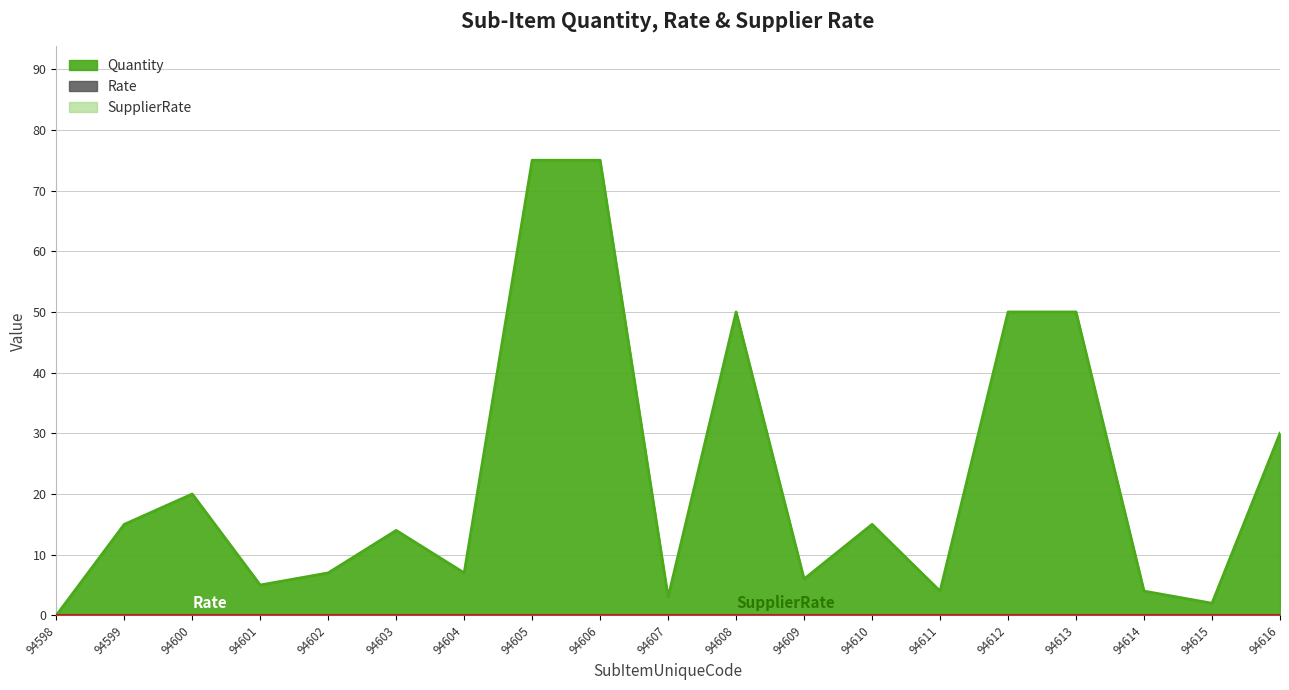

What is the difference between the maximum and minimum values in the Quantity series?

75